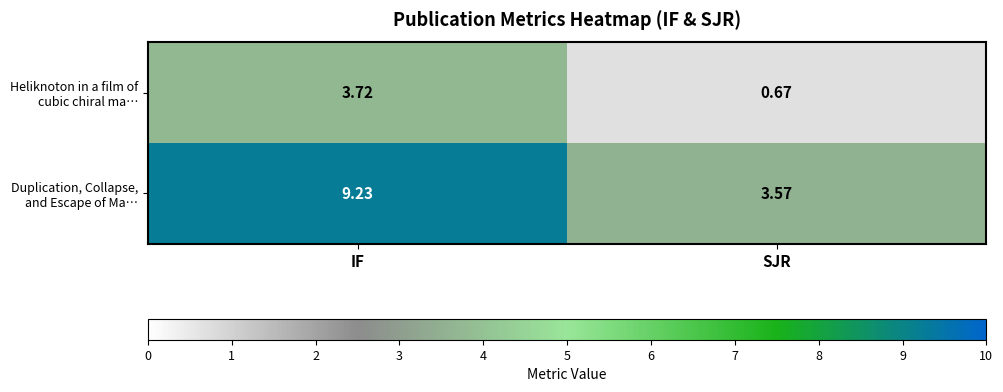

Which series has the largest total across all categories?

Duplication, Collapse, and Escape of Ma…